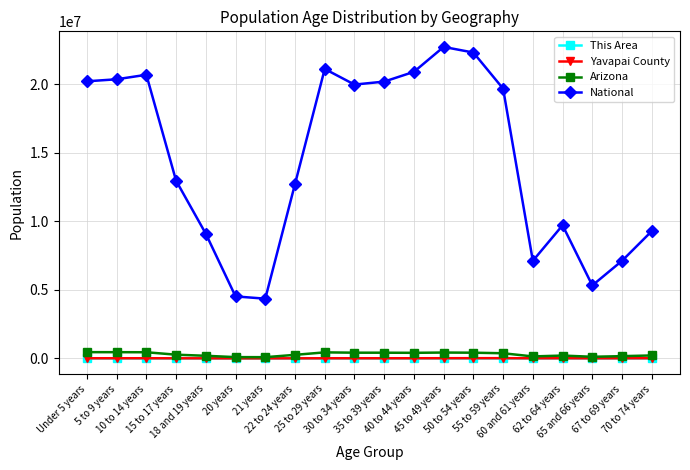

What is the sum of the Yavapai County values at 15 to 17 years and 5 to 9 years?

18058